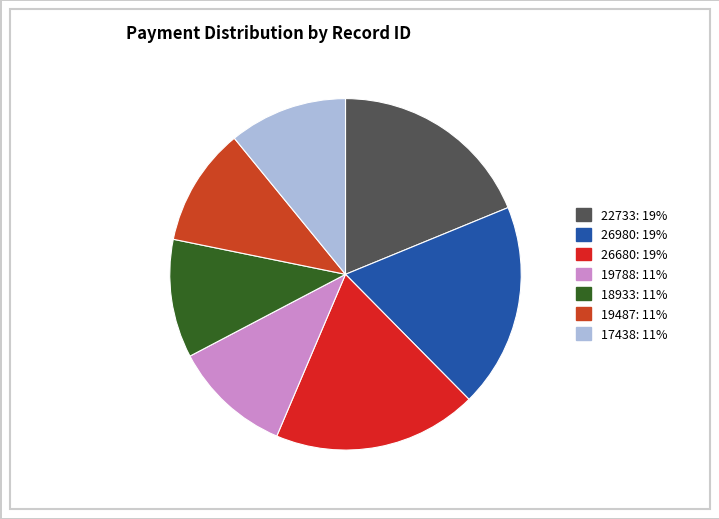

True or false: 22733 accounts for 30% of the total.

False